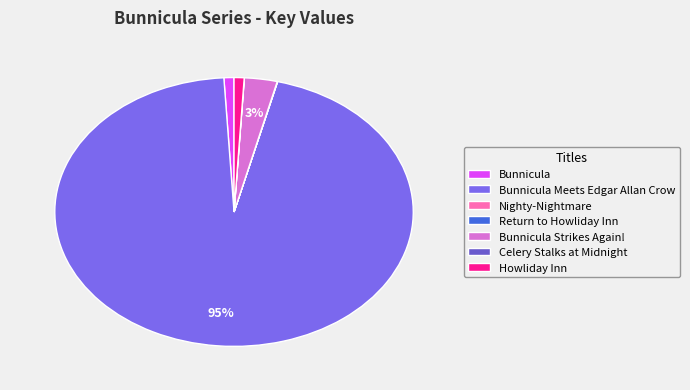

To the nearest percent, what is the difference between the largest and smallest slice percentages?

95%